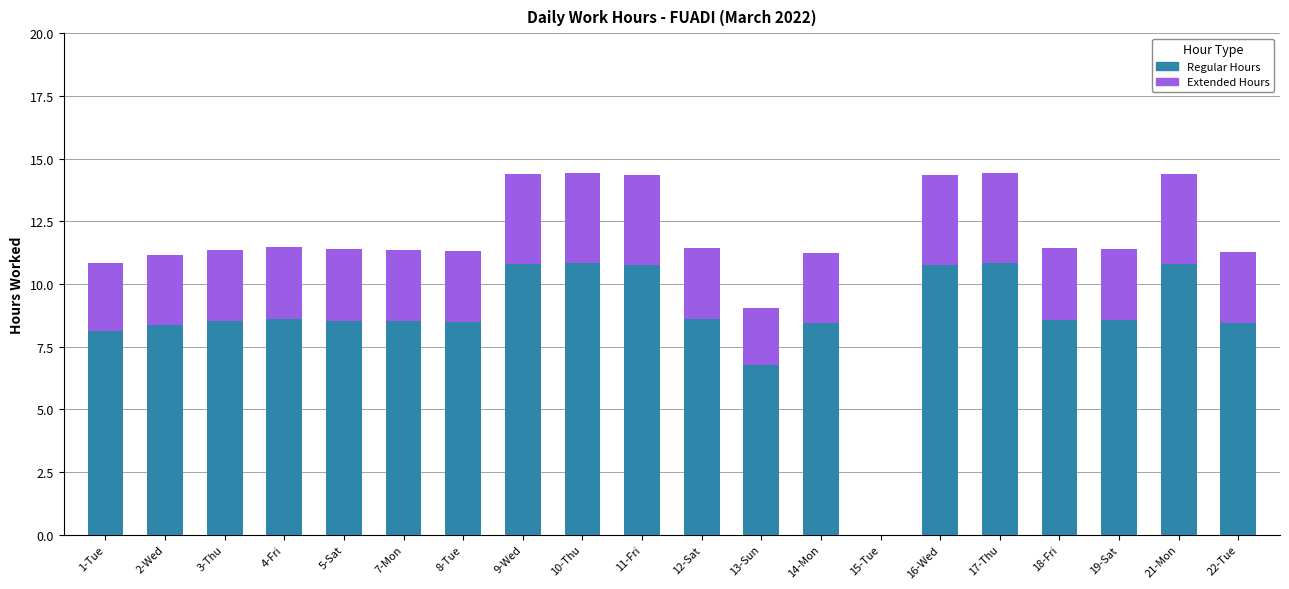

What is the sum of all Regular Hours values?

173.2